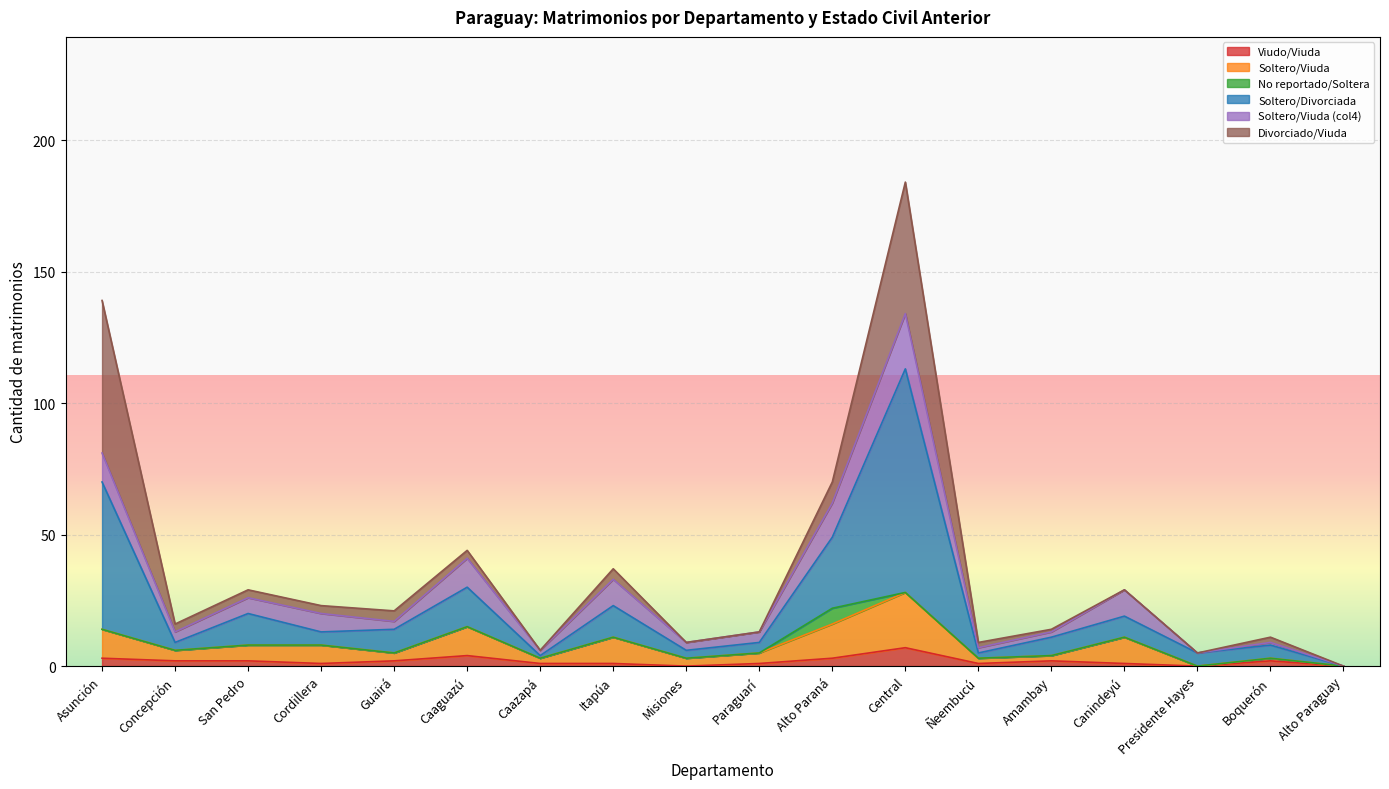

How many lines are shown in the chart?

6